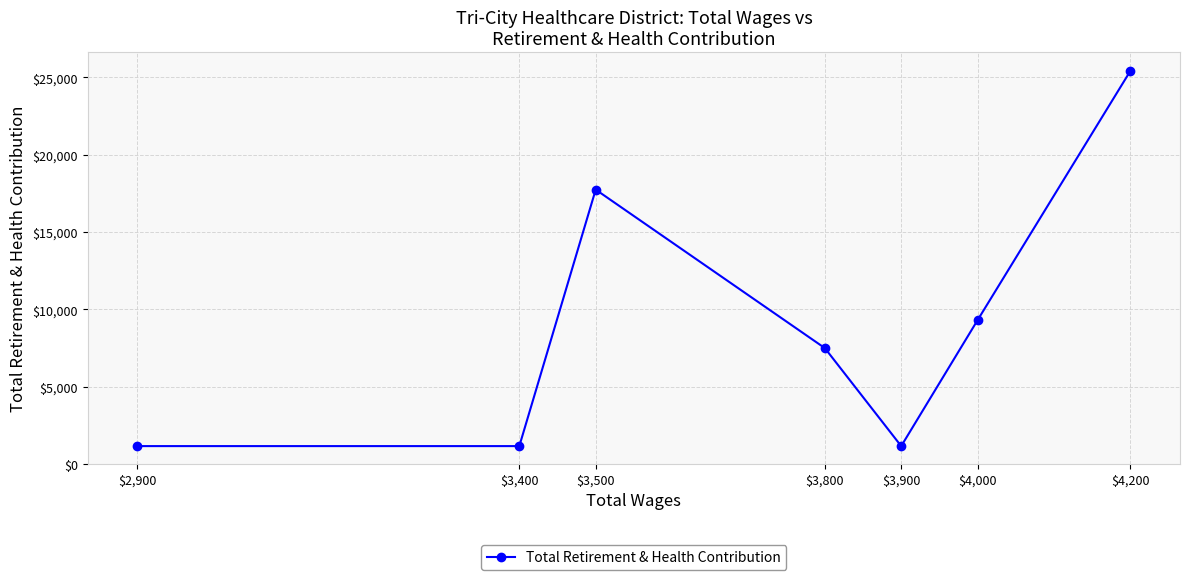

True or false: the data shows 13915 at $4,200.

False